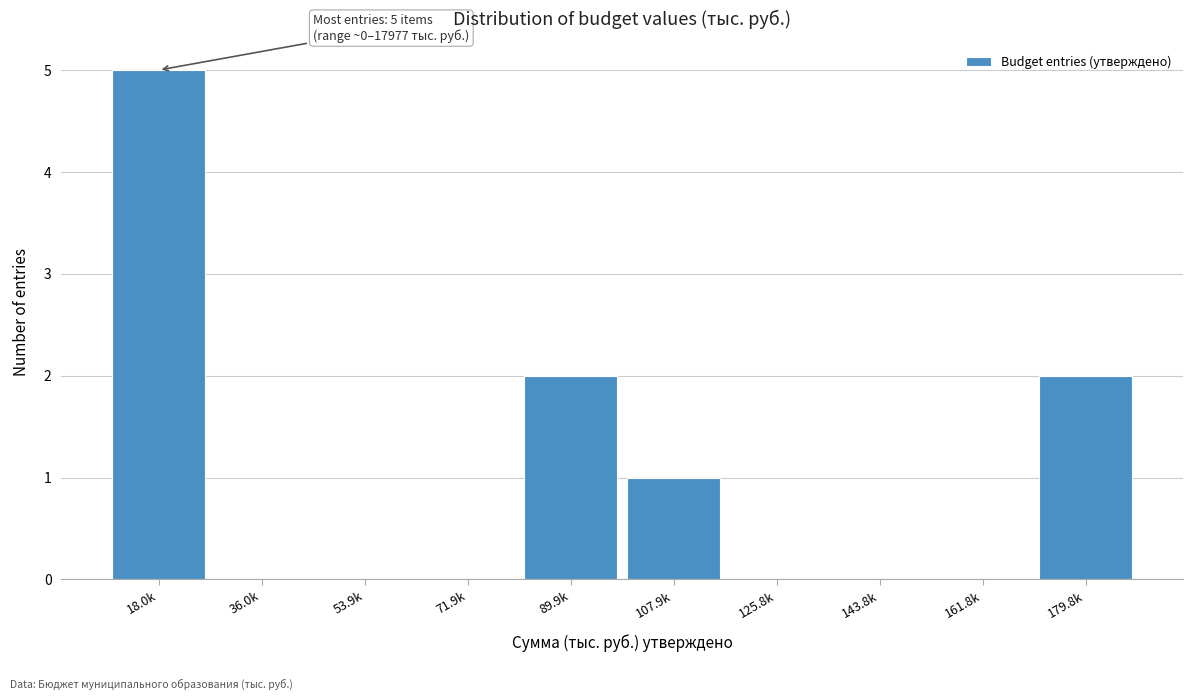

Reading left to right, extract all data points from this chart.

18.0k=5	36.0k=0	53.9k=0	71.9k=0	89.9k=2	107.9k=1	125.8k=0	143.8k=0	161.8k=0	179.8k=2